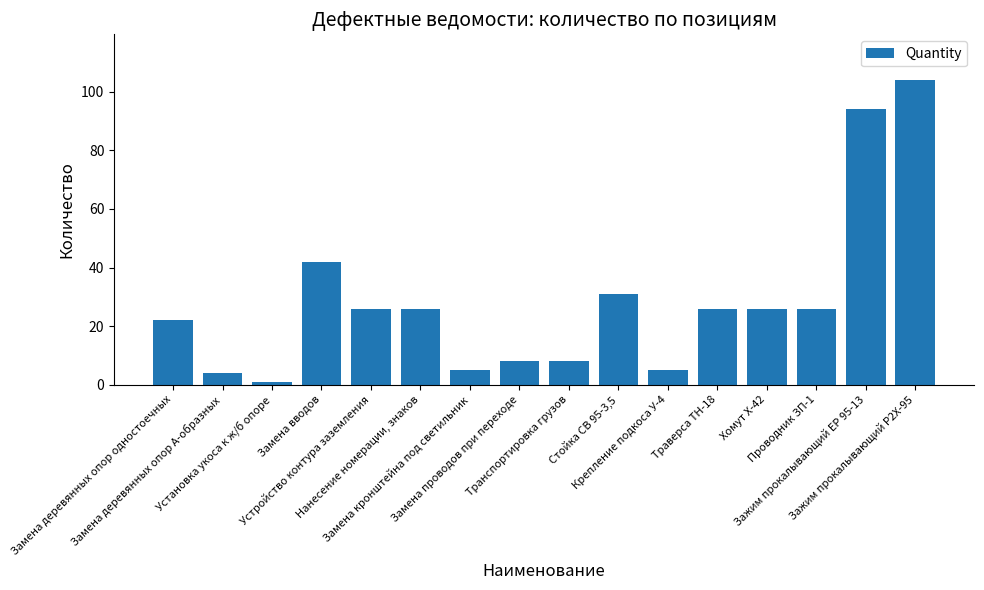

Reading right to left, extract all data points from this chart.

104	94	26	26	26	5	31	8	8	5	26	26	42	1	4	22